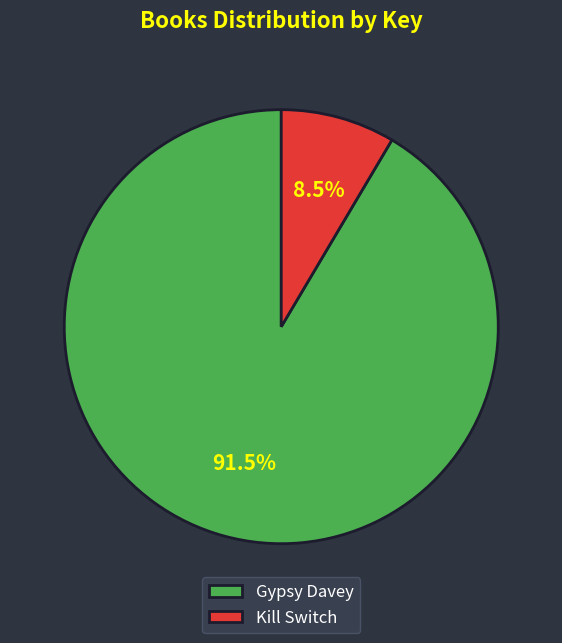

To the nearest percent, what is the combined percentage of Kill Switch and Gypsy Davey?

100%